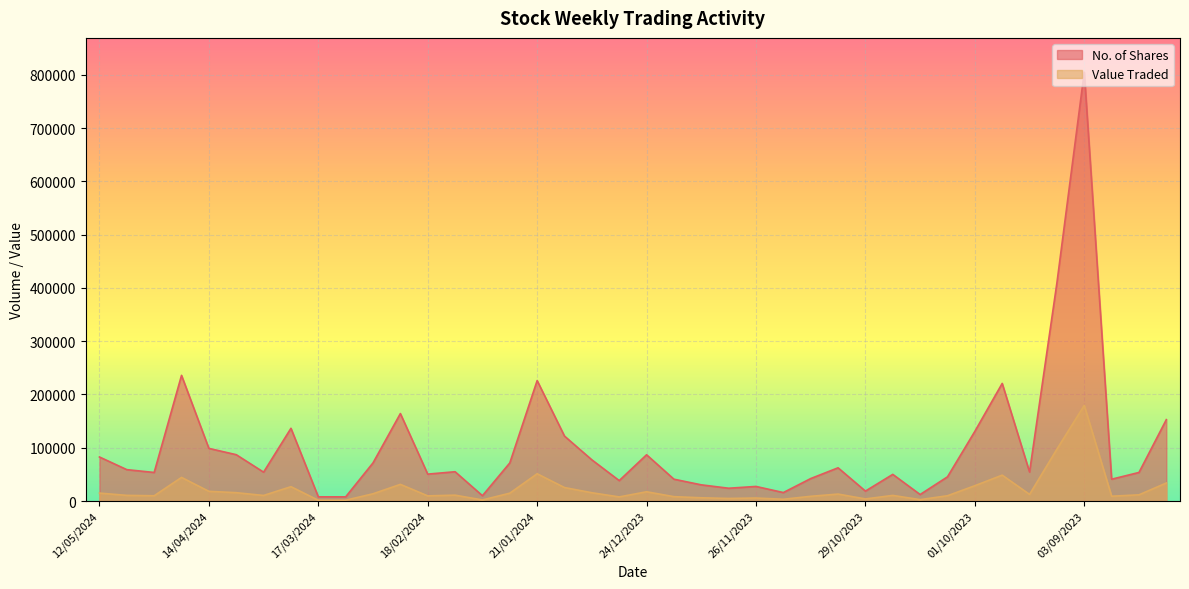

Which series has the largest total across all categories?

No. of Shares